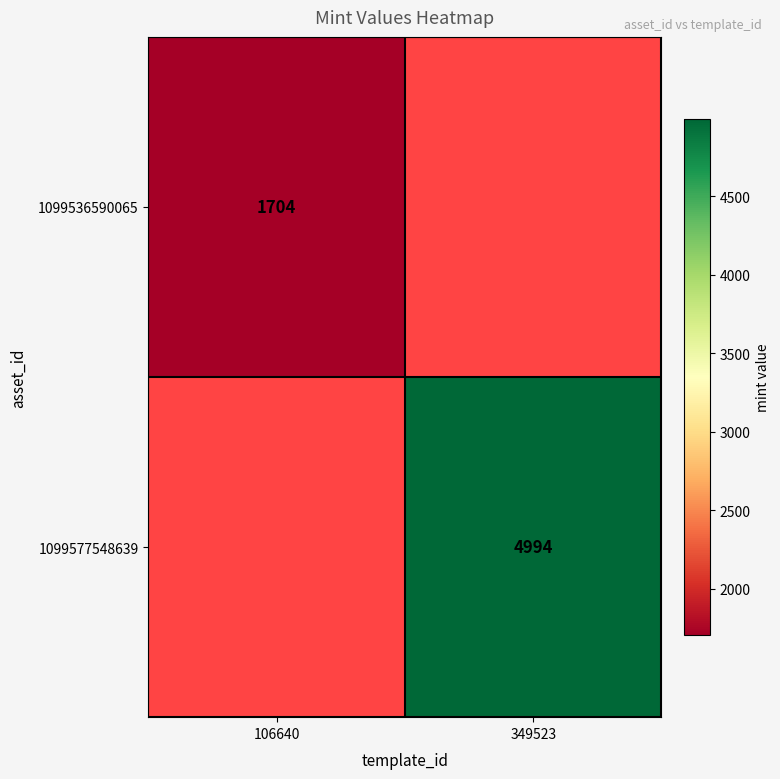

Between 349523 and 106640, which is larger?

106640